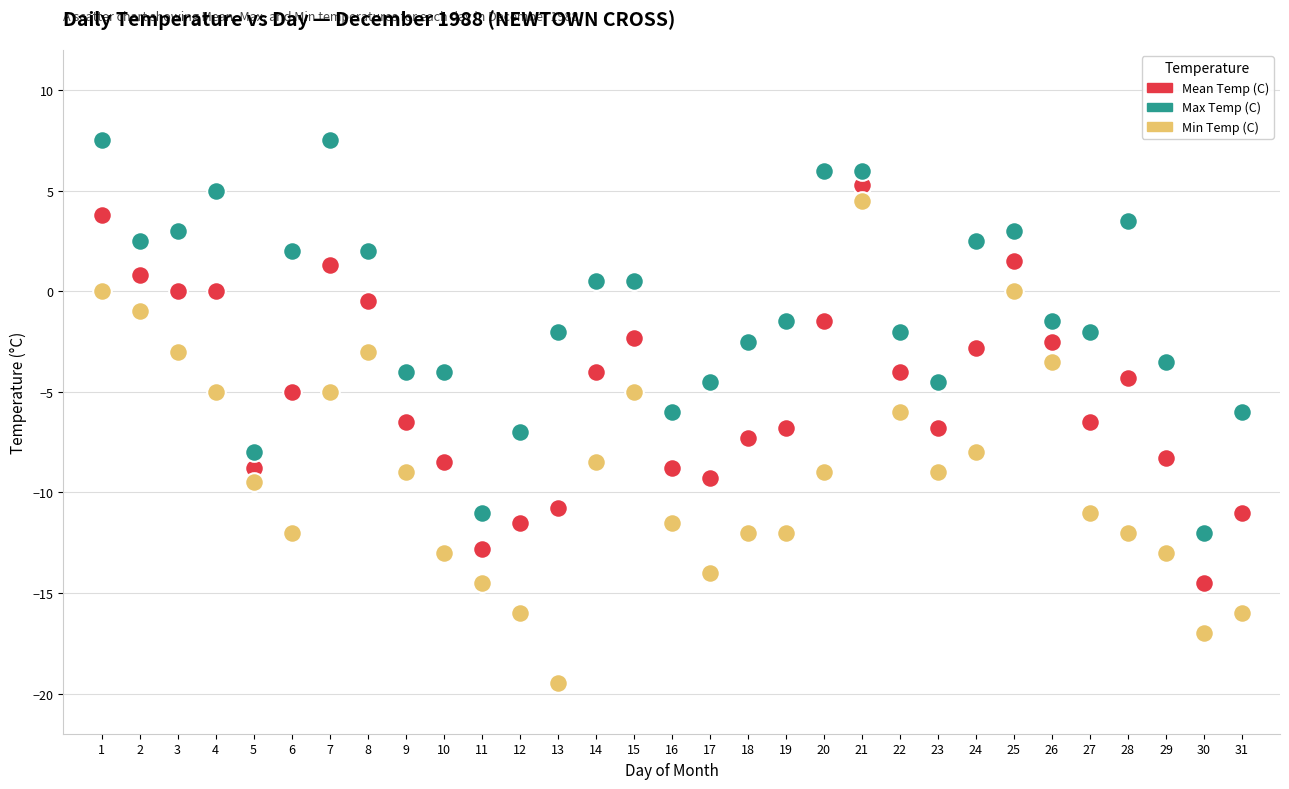

What are all the series names shown in the legend?

Mean Temp (C), Max Temp (C), Min Temp (C)